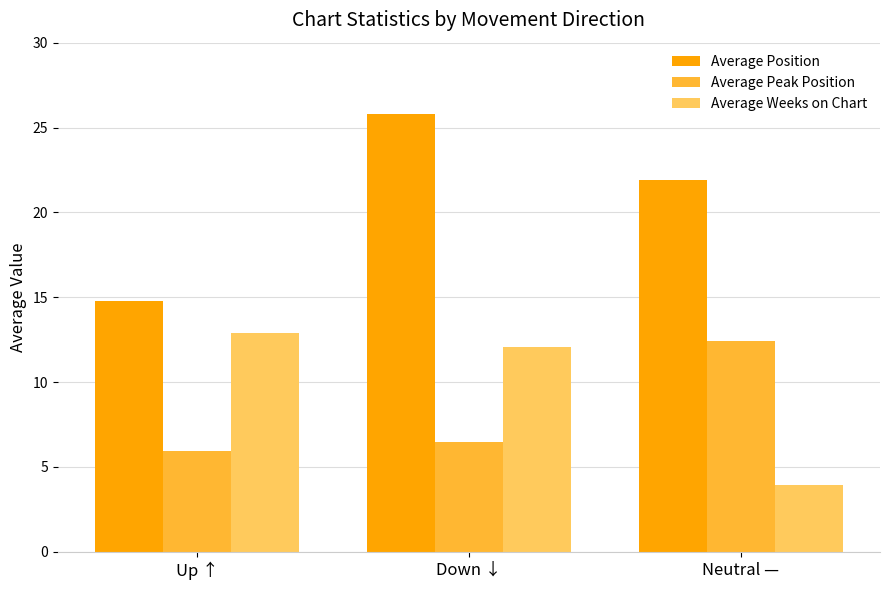

How many values in the Average Weeks on Chart series exceed 12?

2